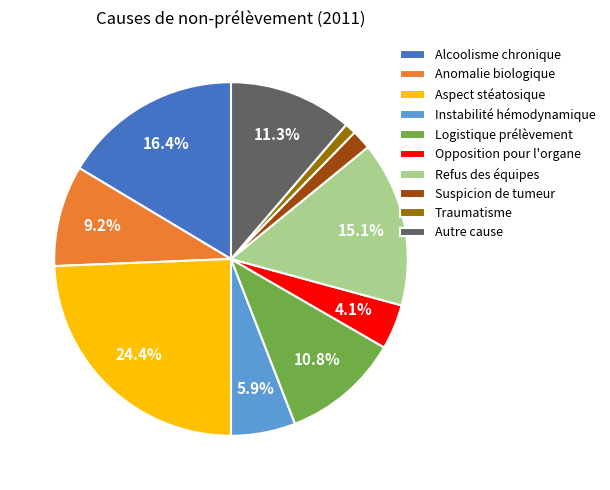

What percentage is the Opposition pour l'organe slice, to the nearest percent?

4%